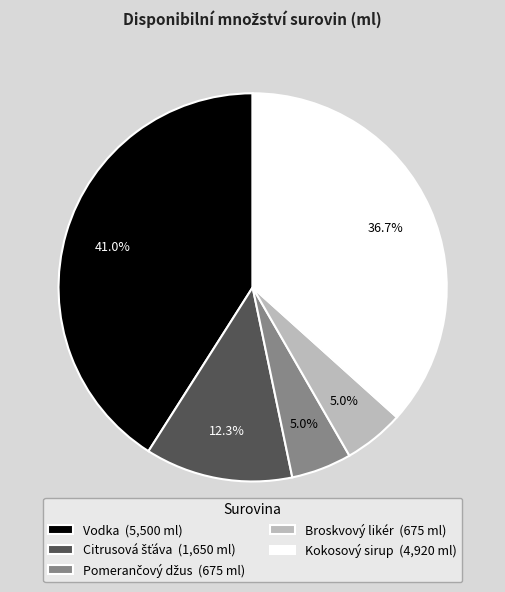

Is Broskvový likér the majority of the pie?

No